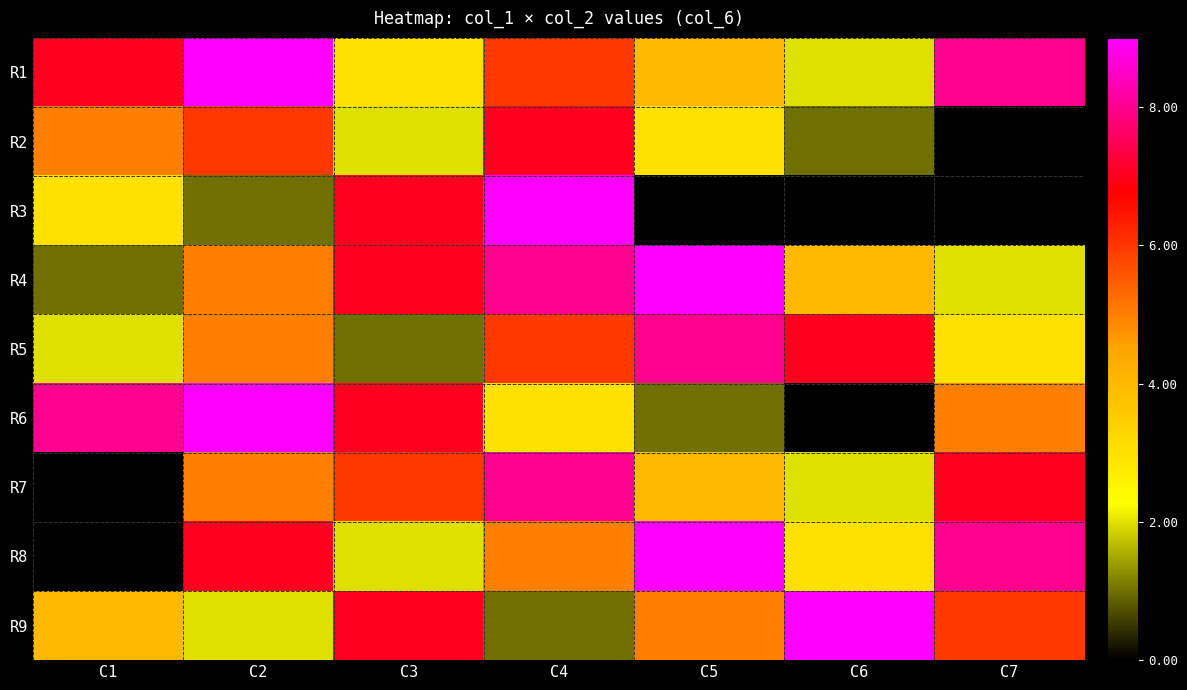

The value of R7 at C2 is 5.0. True or false?

True